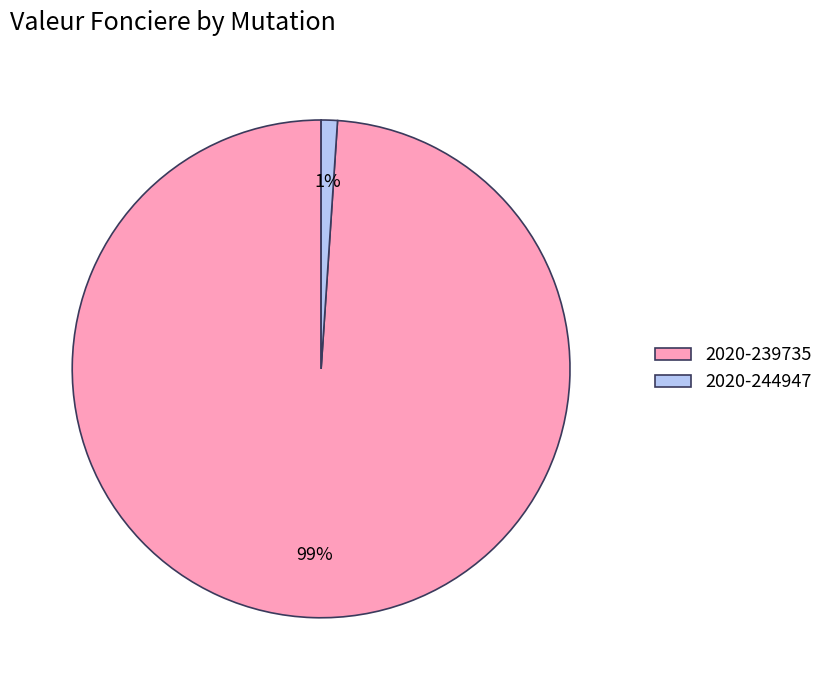

Which category has the smallest portion of the pie?

2020-244947